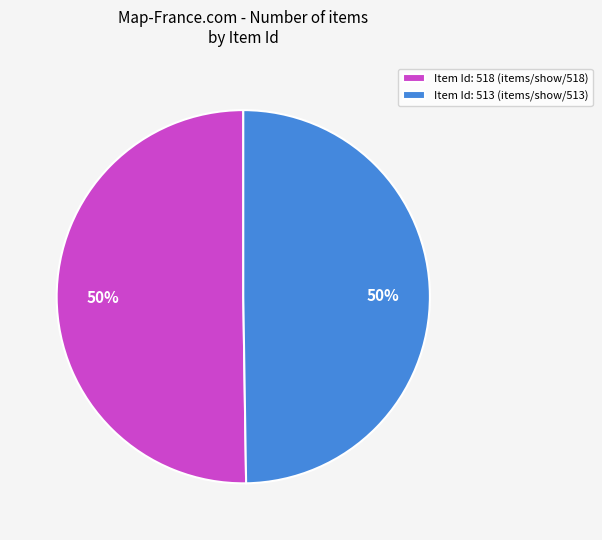

Is the sum of Item Id: 513 (items/show/513) and Item Id: 518 (items/show/518) greater than half?

Yes